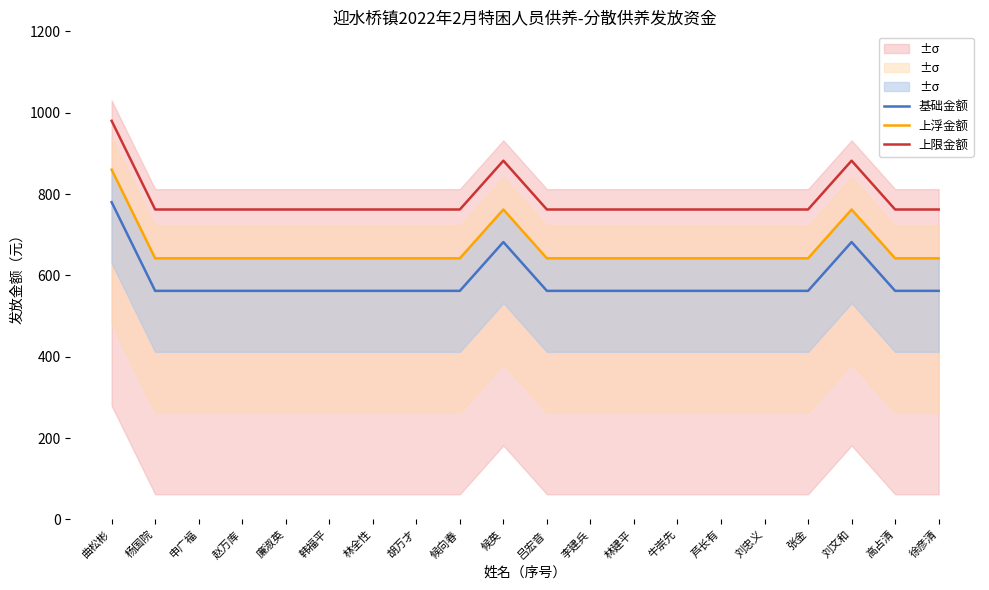

Rank the series by their maximum value, from highest to lowest.

上限金额, 上浮金额, 基础金额